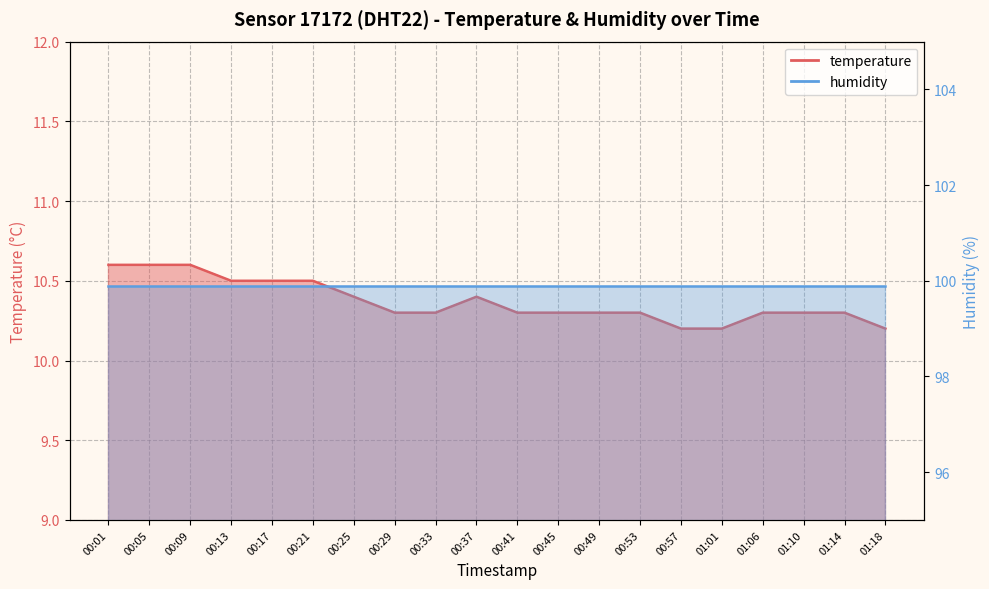

Where is the first local maximum?

00:37